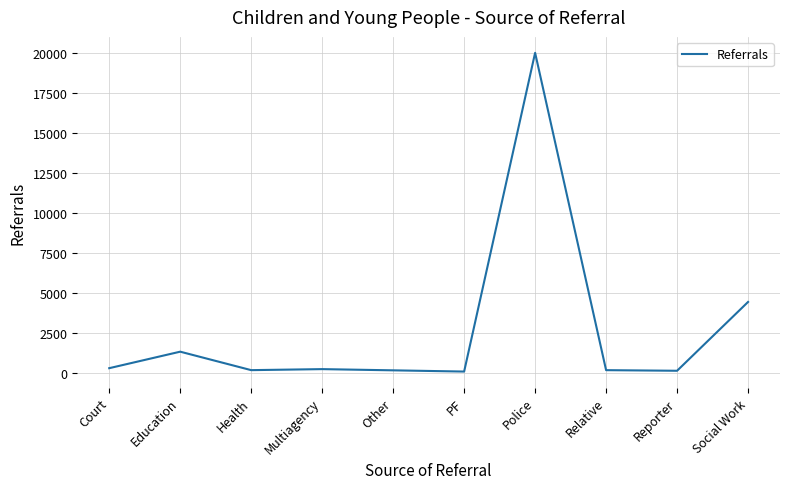

What is the difference between the values at Reporter and Social Work?

4312